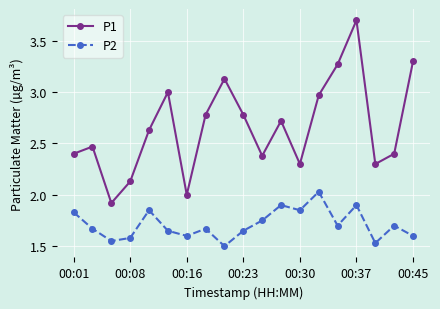

What is the sum of all P2 values?

32.5